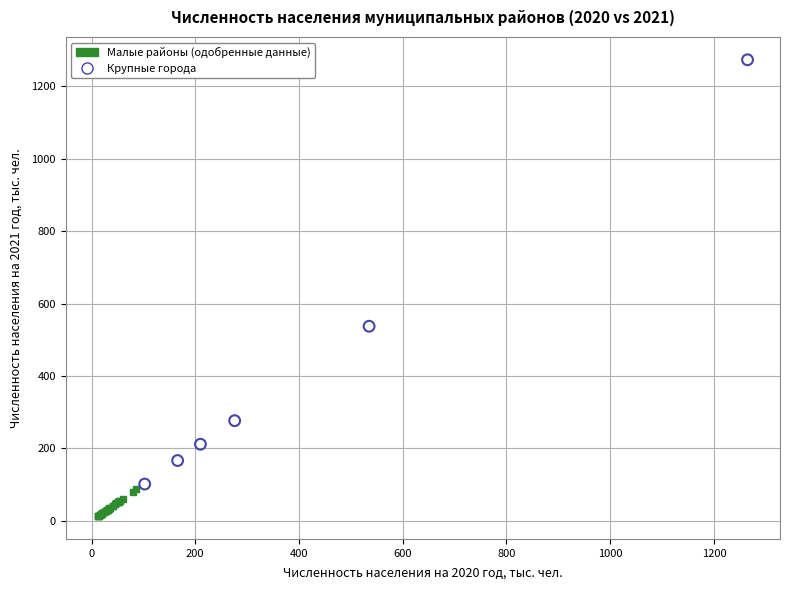

Which series contains the lowest Y value?

Малые районы (одобренные данные)